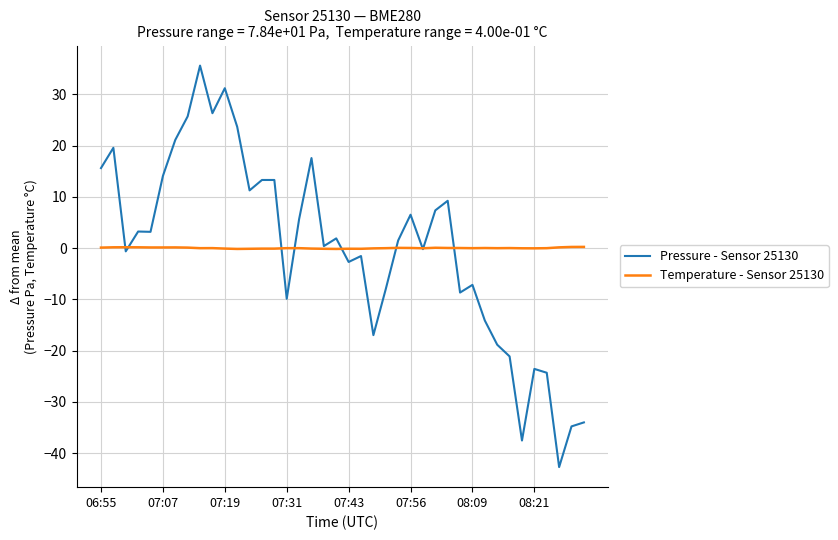

List the series in order of their peak value, lowest first.

Temperature - Sensor 25130, Pressure - Sensor 25130